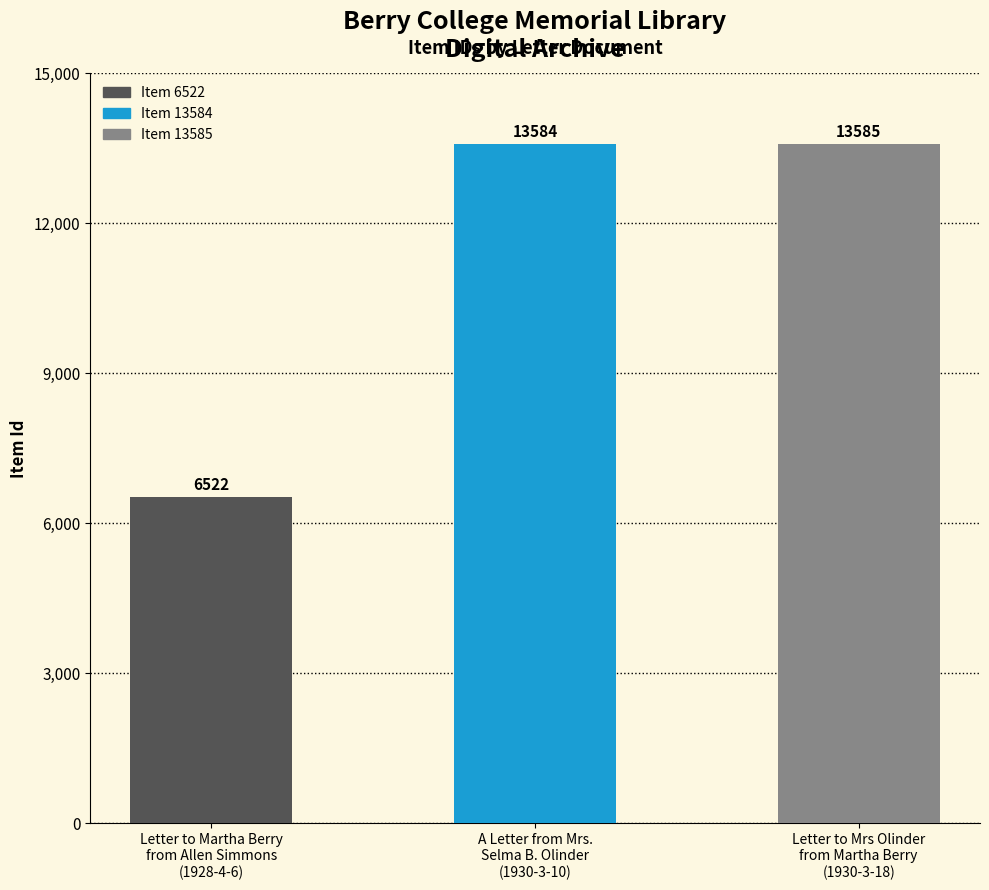

The value at A Letter from Mrs.
Selma B. Olinder
(1930-3-10) is 20069. True or false?

False